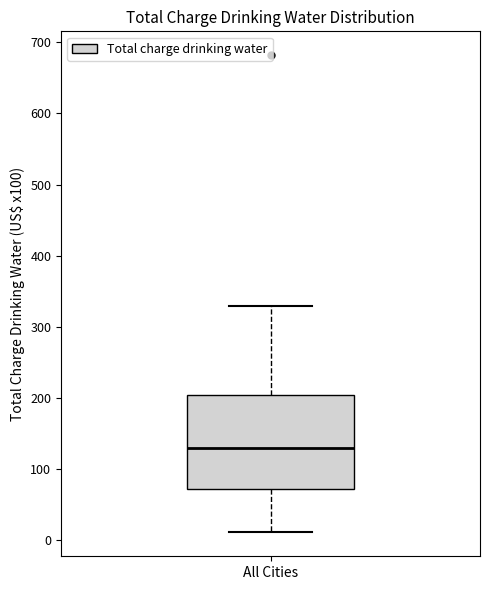

Where does the lower whisker of the box for All Cities end on the y-axis? The values are not printed on the chart, so give them approximately, as read against the axis.

10